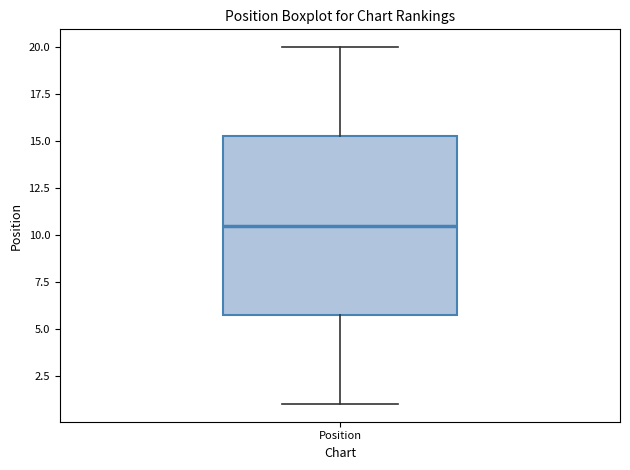

Read this box plot against the y-axis: the position of the median line, the range covered by the box, and the ends of both whiskers. The values are not printed on the chart, so give them approximately, as read against the axis.

median 10.5, box 6.0 to 15.5, whiskers 1.0 to 20.0